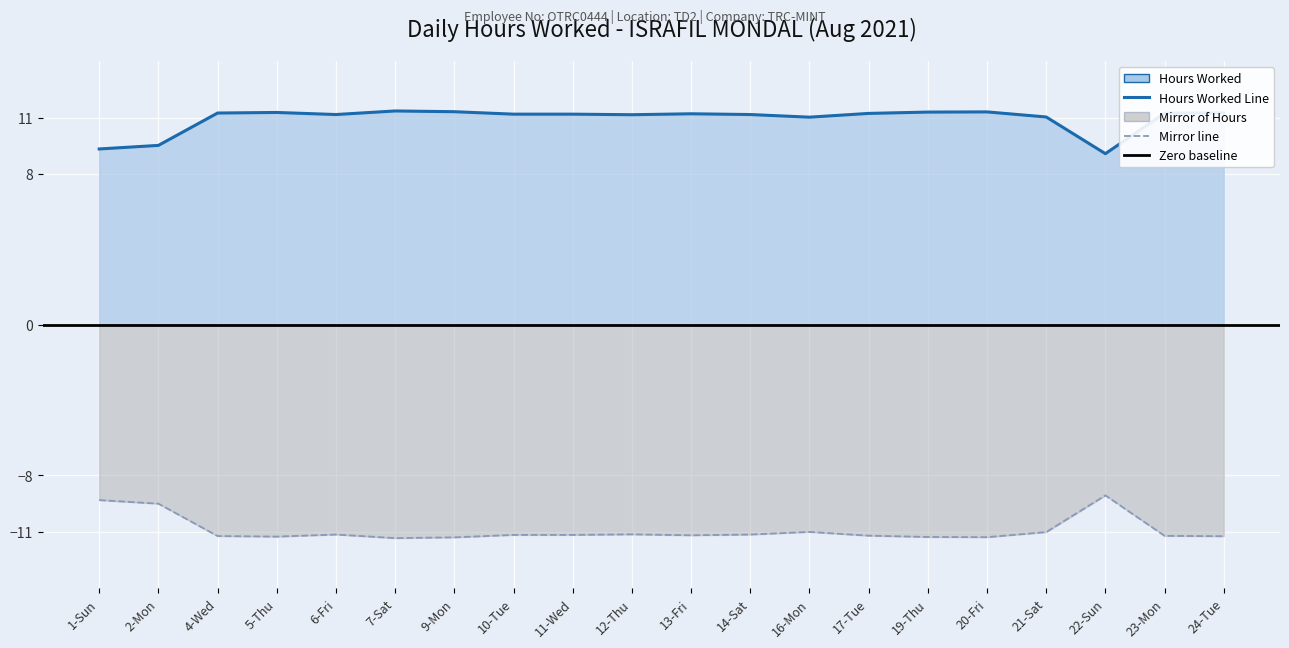

What is the ratio of the value at 22-Sun to the value at 2-Mon?

1.0